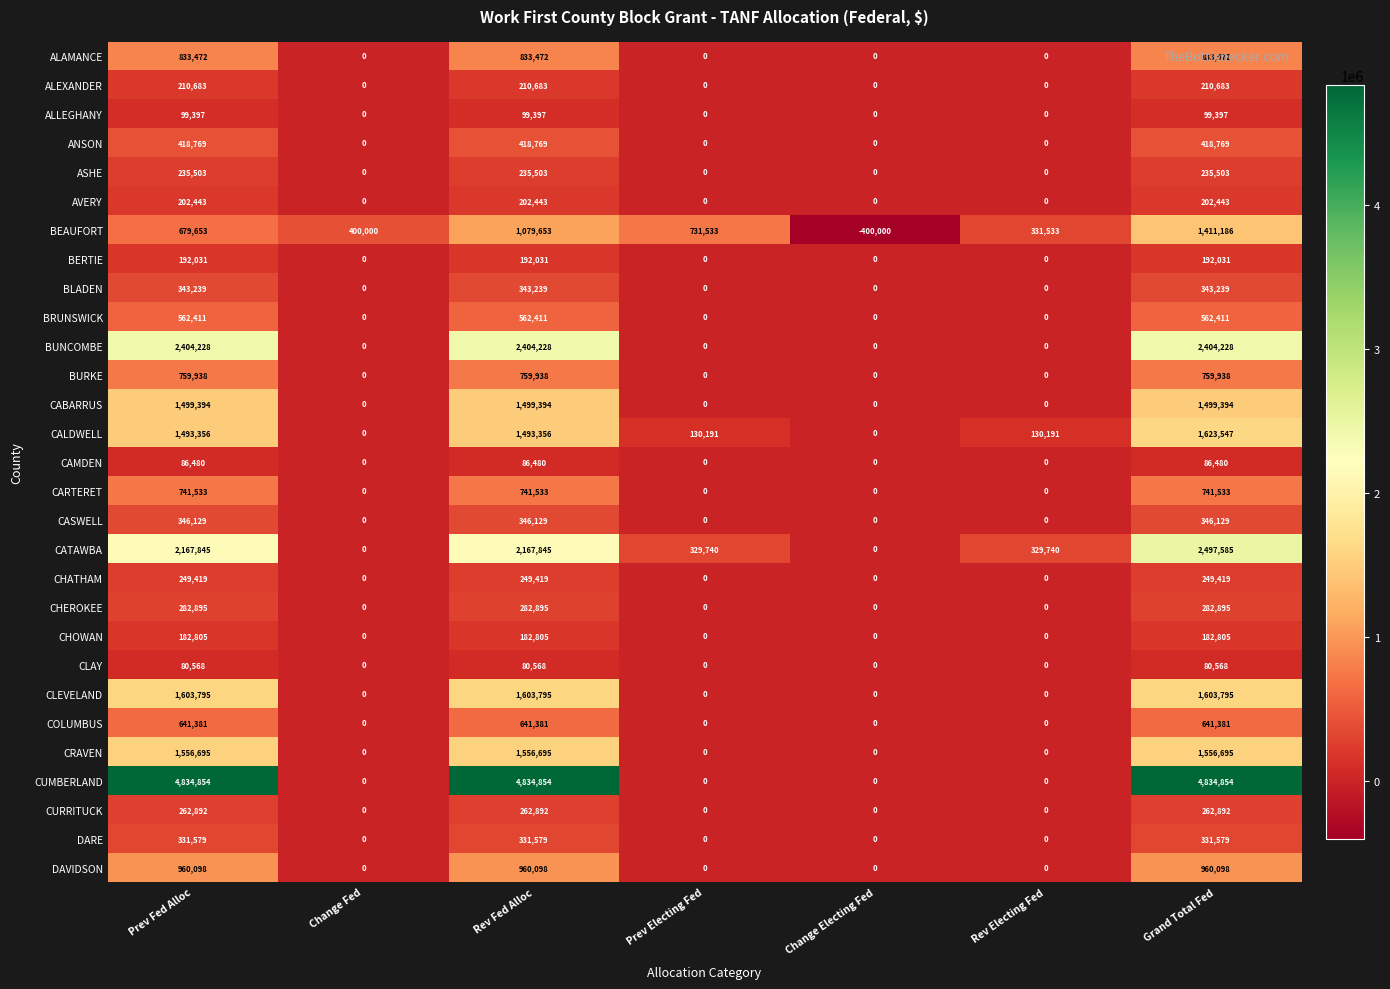

Which series has the largest total across all categories?

CUMBERLAND